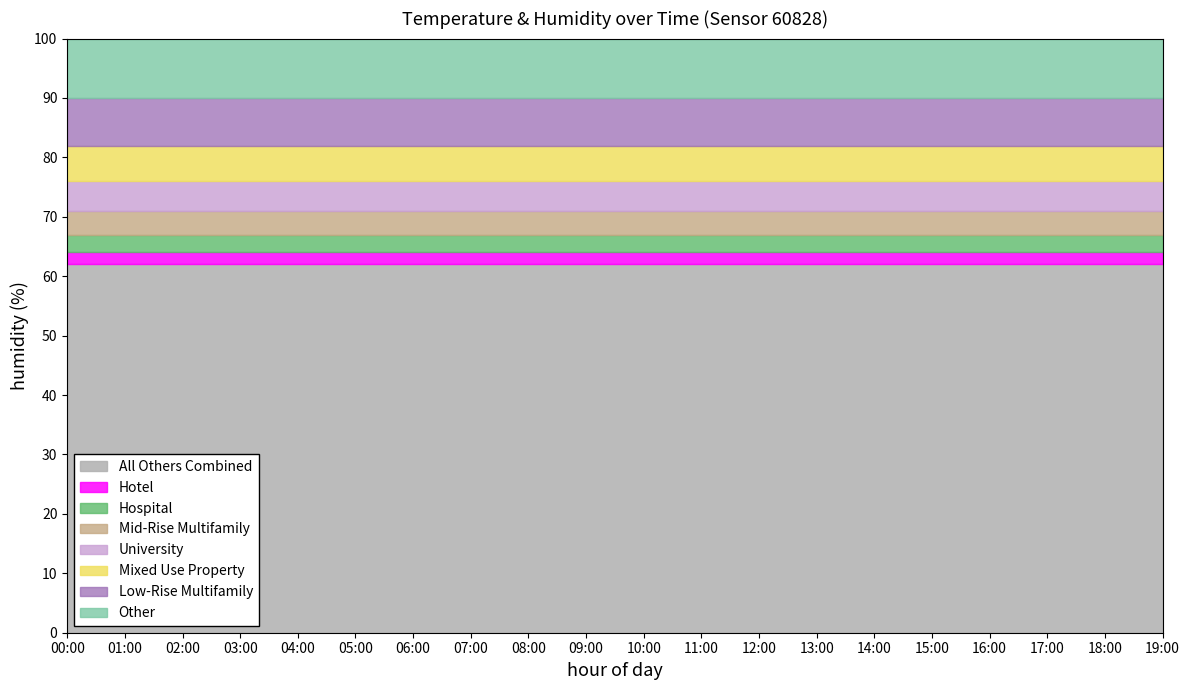

What are all the series names shown in the legend?

All Others Combined, Hotel, Hospital, Mid-Rise Multifamily, University, Mixed Use Property, Low-Rise Multifamily, Other